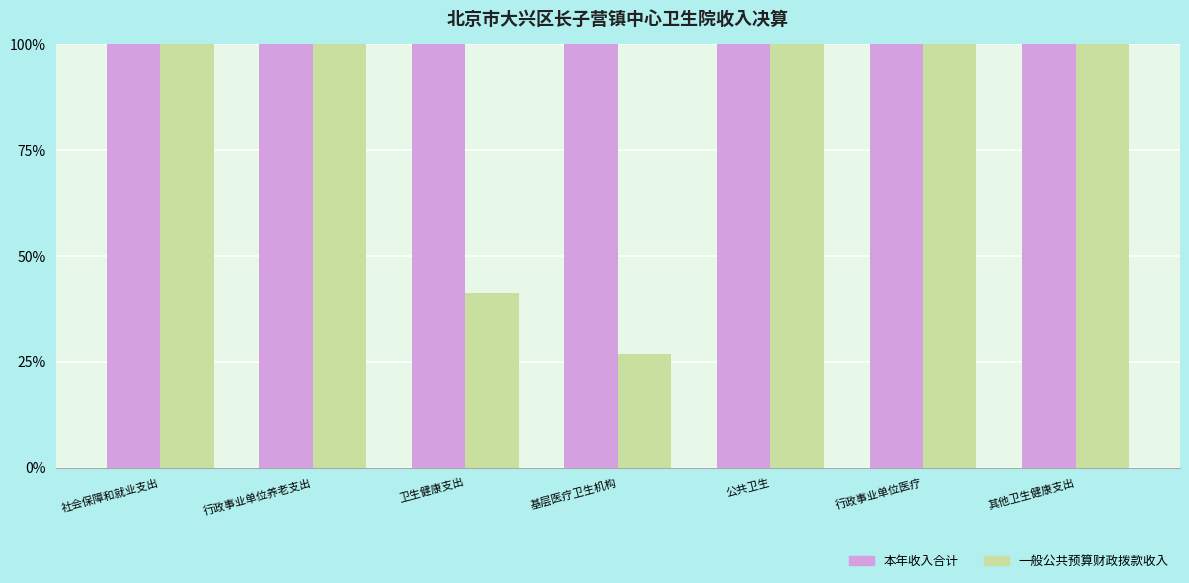

Which series has the largest total across all categories?

本年收入合计